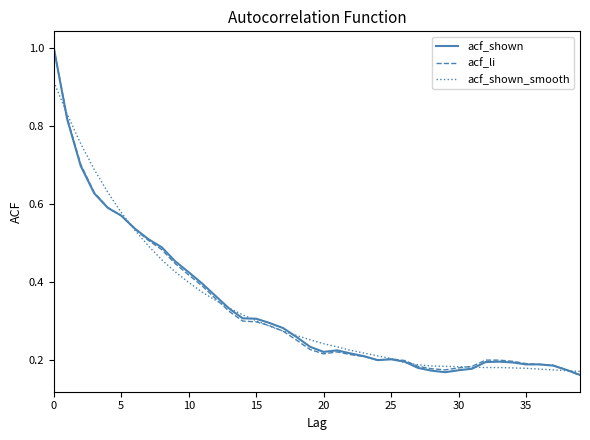

What is the greatest value displayed?

1.0